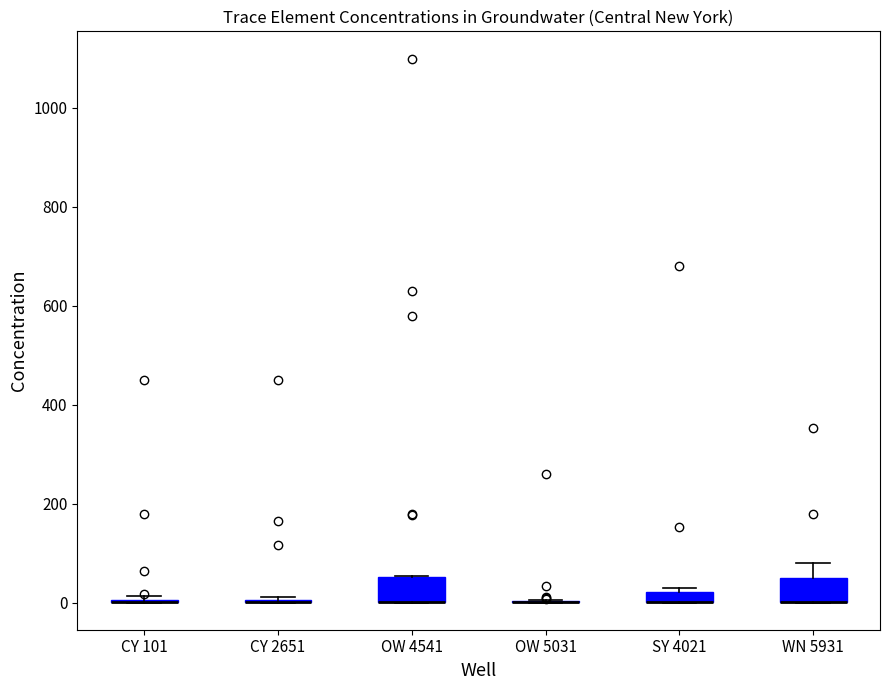

Where is the upper edge of the box for SY 4021 on the y-axis? The values are not printed on the chart, so give them approximately, as read against the axis.

20